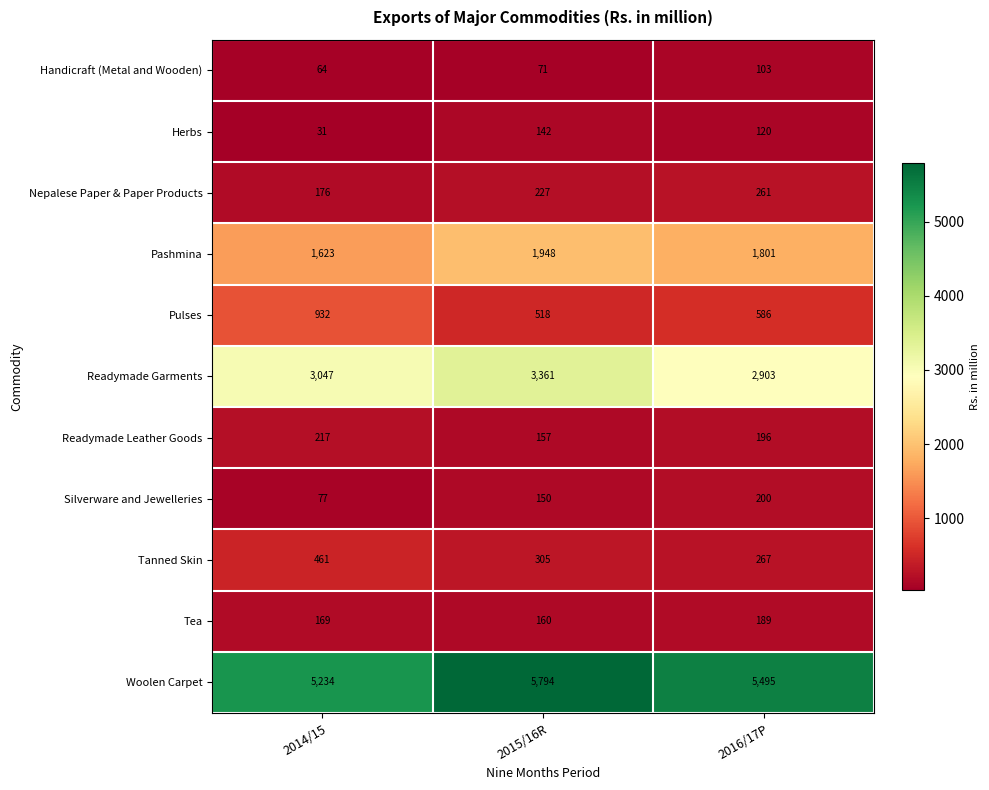

What is the average value of the Pulses series?

679